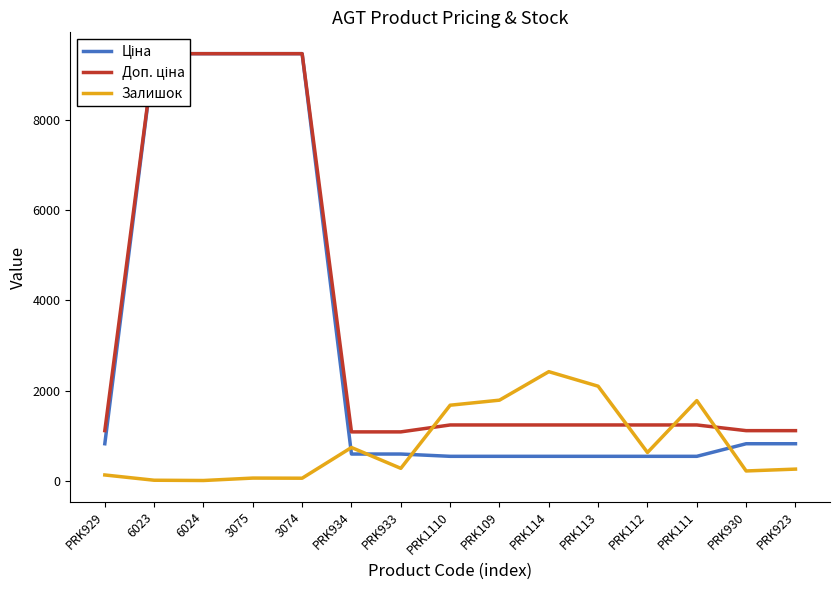

List the series in order of their overall mean, lowest first.

Залишок, Ціна, Доп. ціна